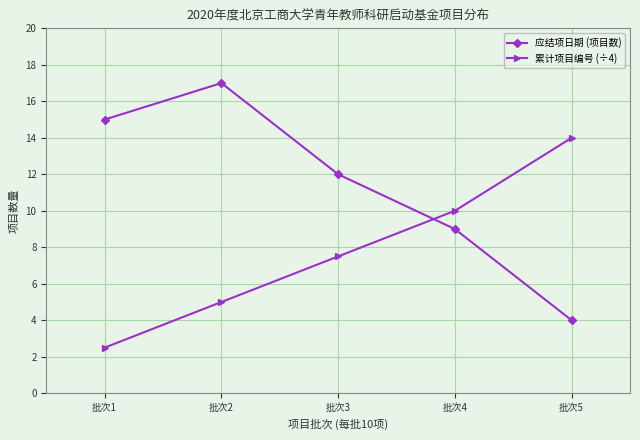

What is the highest value of the 应结项日期 (项目数) series?

17.0